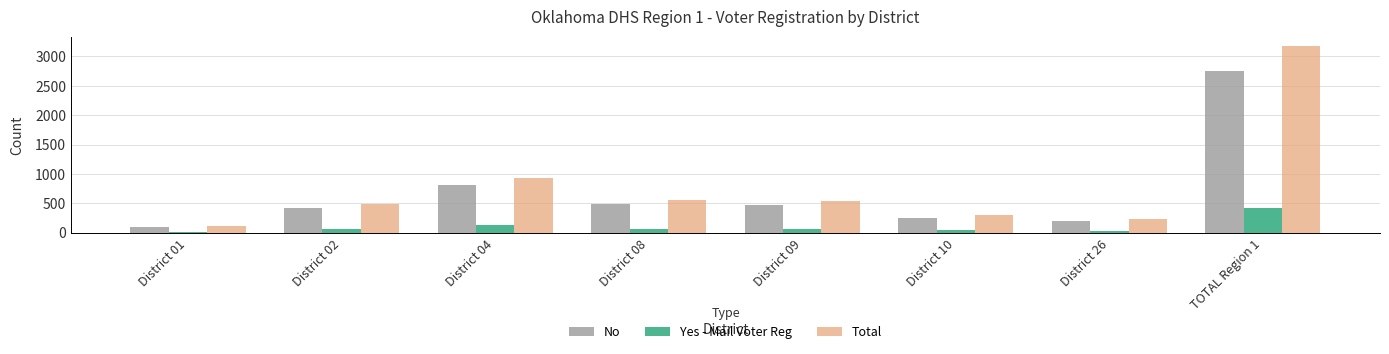

Rank the series at District 04 from lowest to highest value.

Yes - Mail Voter Reg, No, Total